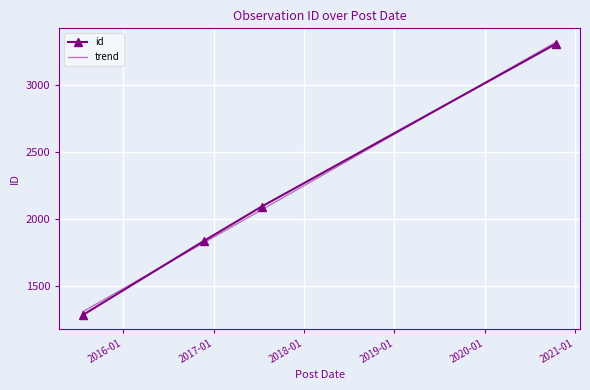

The chart shows a value of 1965 at 2015-07-22. True or false?

False